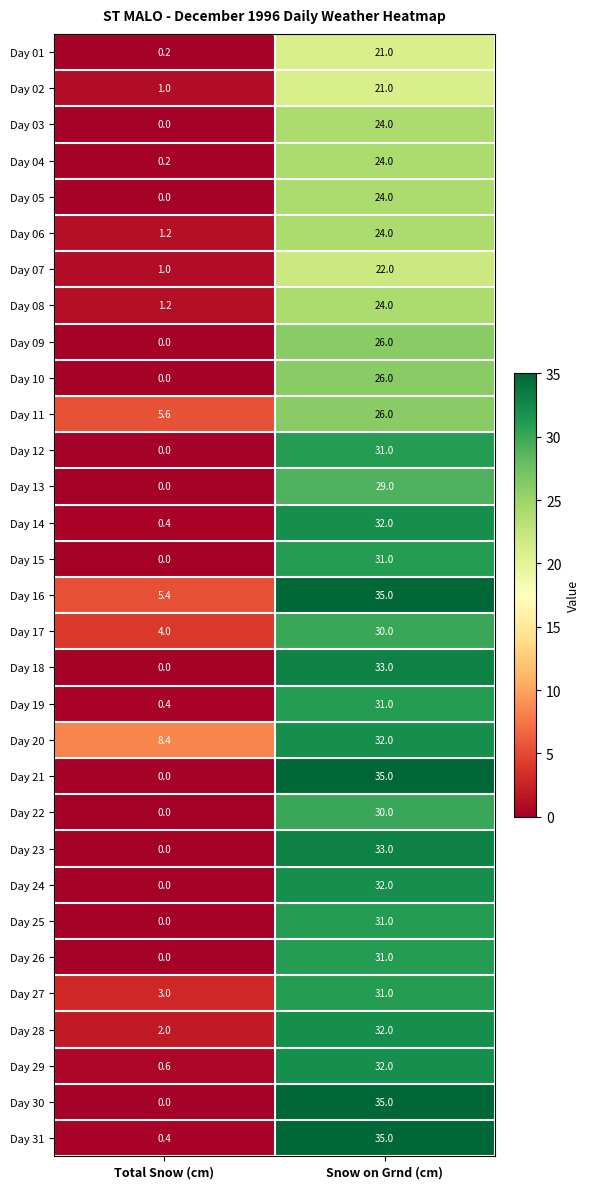

What is the difference between the Day 22 values at Total Snow (cm) and Snow on Grnd (cm)?

30.0